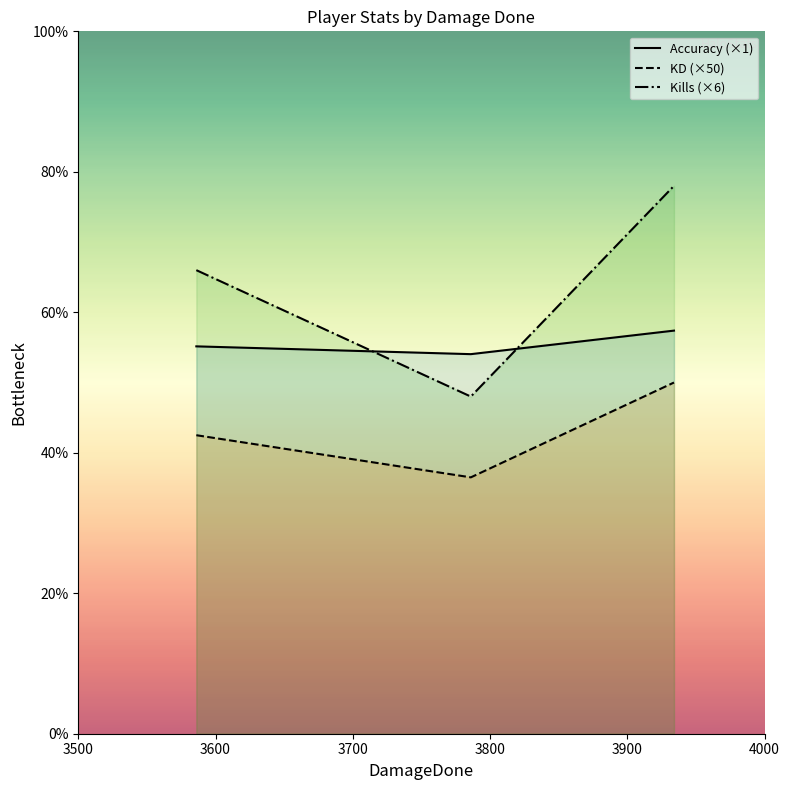

Rank the series at Lythics (3934) from highest to lowest value.

Kills, Accuracy, KD